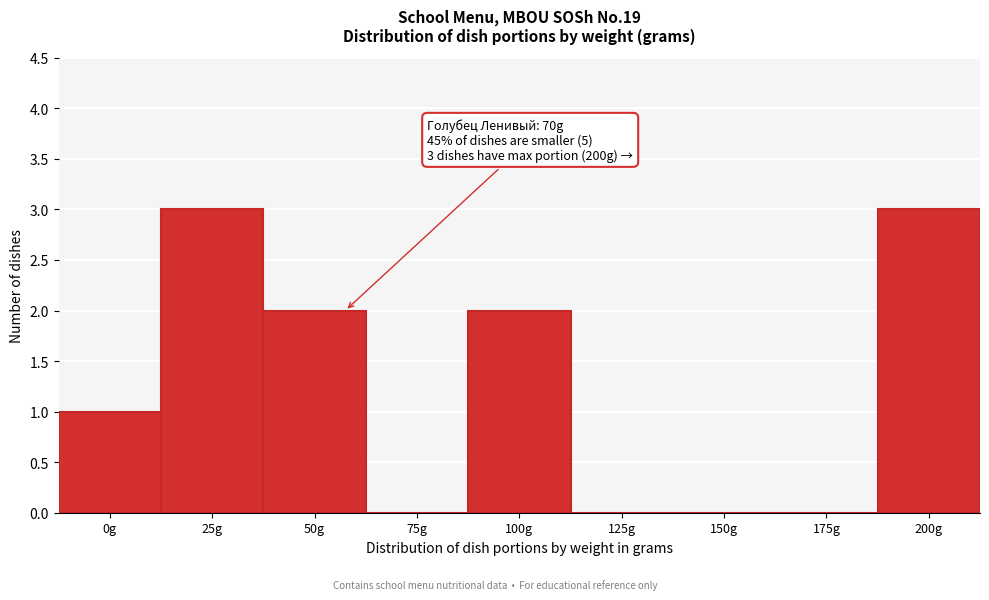

Reading left to right, transcribe all the data shown in this chart.

0g=1	25g=3	50g=2	75g=0	100g=2	125g=0	150g=0	175g=0	200g=3